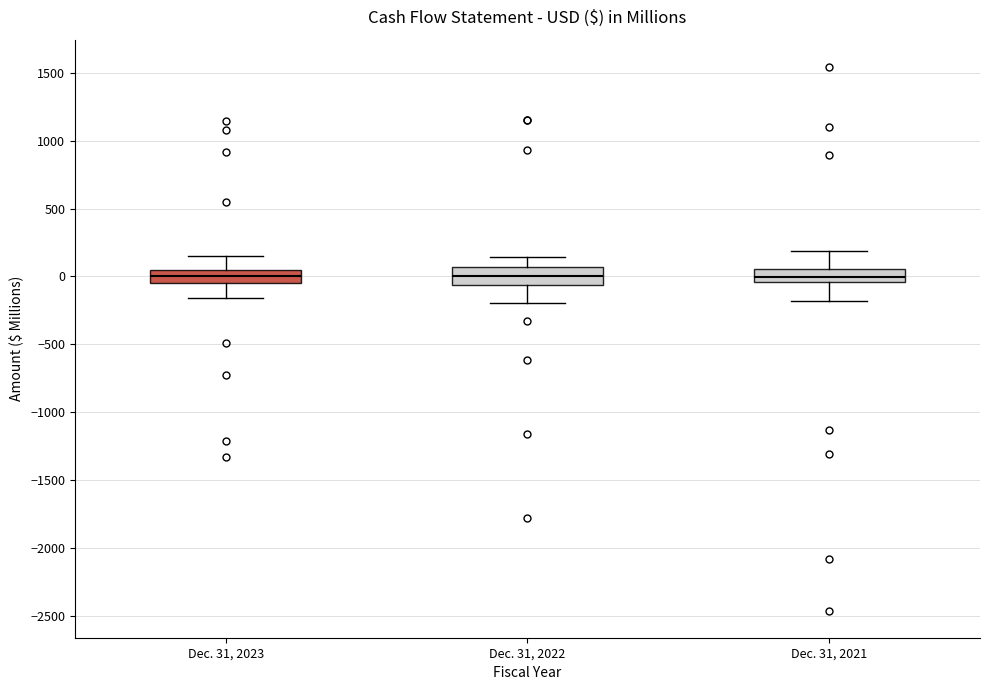

Reading left to right, read every box against the y-axis: the position of its median line, the range the box covers, and the ends of its whiskers. The values are not printed on the chart, so give them approximately, as read against the axis.

Dec. 31, 2023: median 0, box -50 to 50, whiskers -150 to 150
Dec. 31, 2022: median 0, box -50 to 50, whiskers -200 to 150
Dec. 31, 2021: median 0, box -50 to 50, whiskers -200 to 200